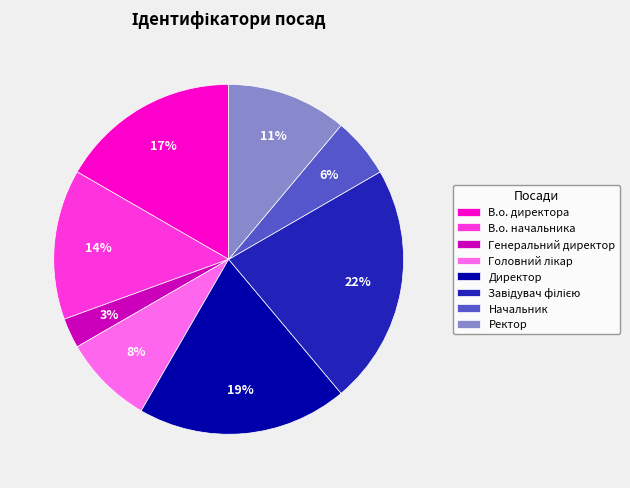

Does В.о. начальника represent more than half of the total?

No